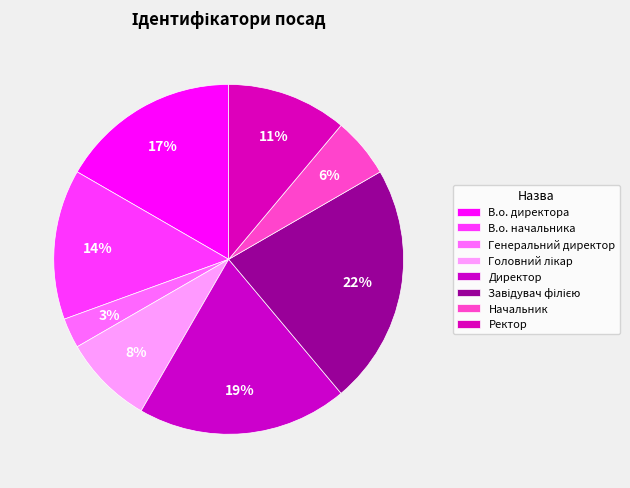

Count the number of slices in the pie.

8